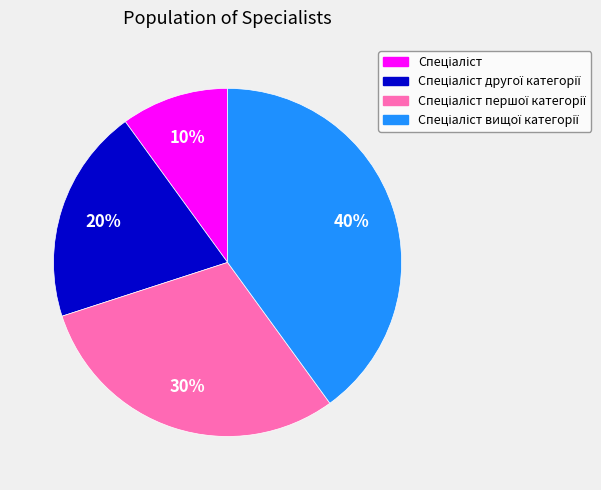

To the nearest percent, what is the difference between the largest and smallest slice percentages?

30%